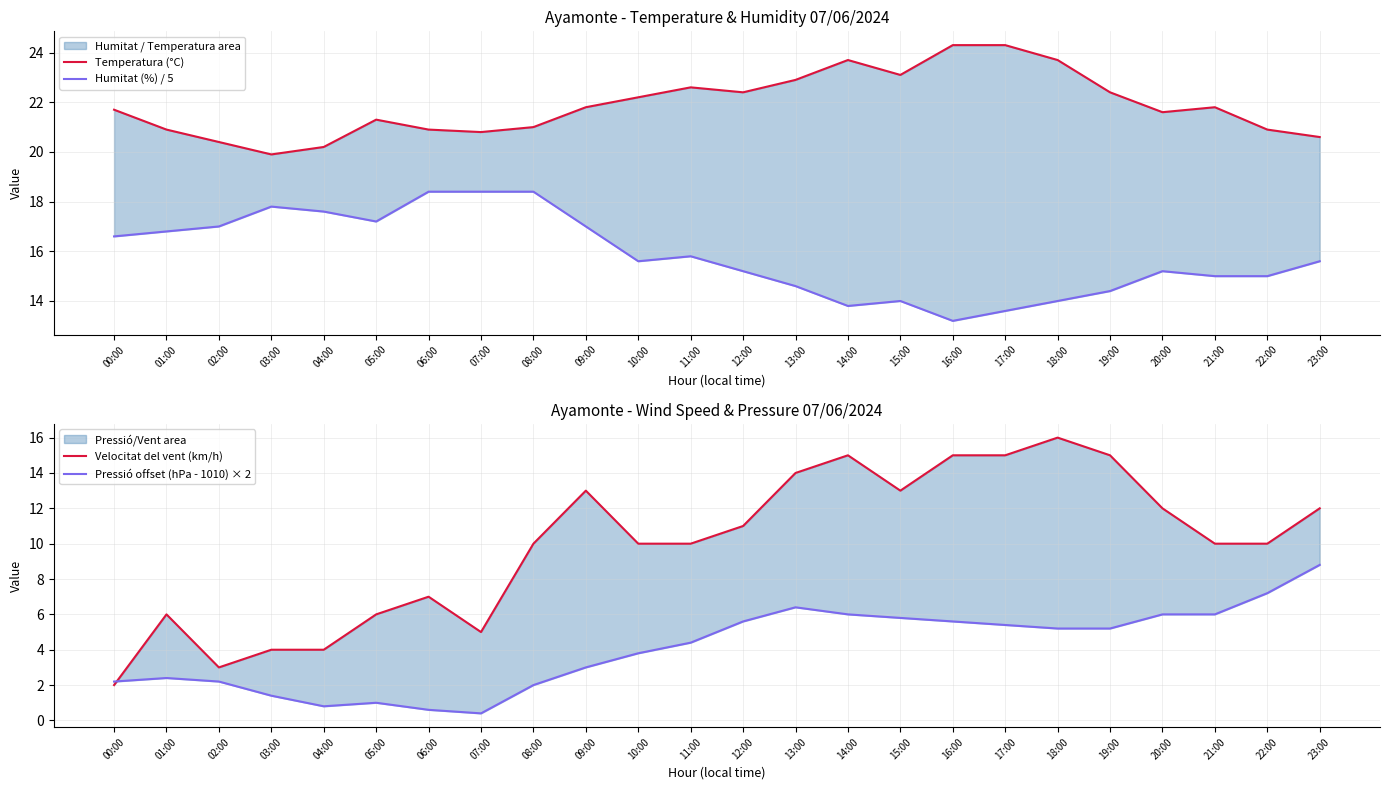

What is the label of the 12th point from the left?

11:00